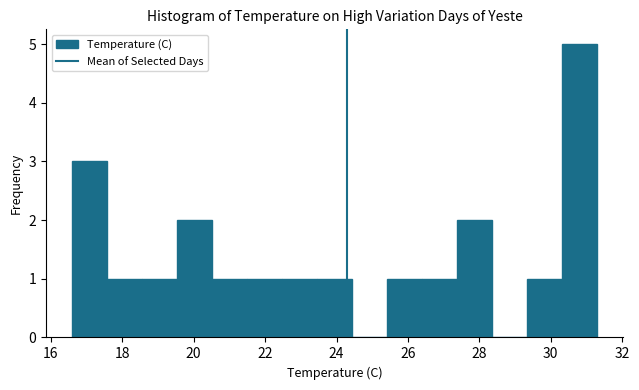

Reading left to right, list every bar in this chart as the range it spans on the x-axis followed by its height. Neither the bar edges nor the heights are printed on the chart, so give them approximately, as read against the axes.

16.60 to 17.58: 3
17.58 to 18.56: 1
18.56 to 19.54: 1
19.54 to 20.52: 2
20.52 to 21.50: 1
21.50 to 22.48: 1
22.48 to 23.46: 1
23.46 to 24.44: 1
24.44 to 25.42: 0
25.42 to 26.40: 1
26.40 to 27.38: 1
27.38 to 28.36: 2
28.36 to 29.34: 0
29.34 to 30.32: 1
30.32 to 31.30: 5